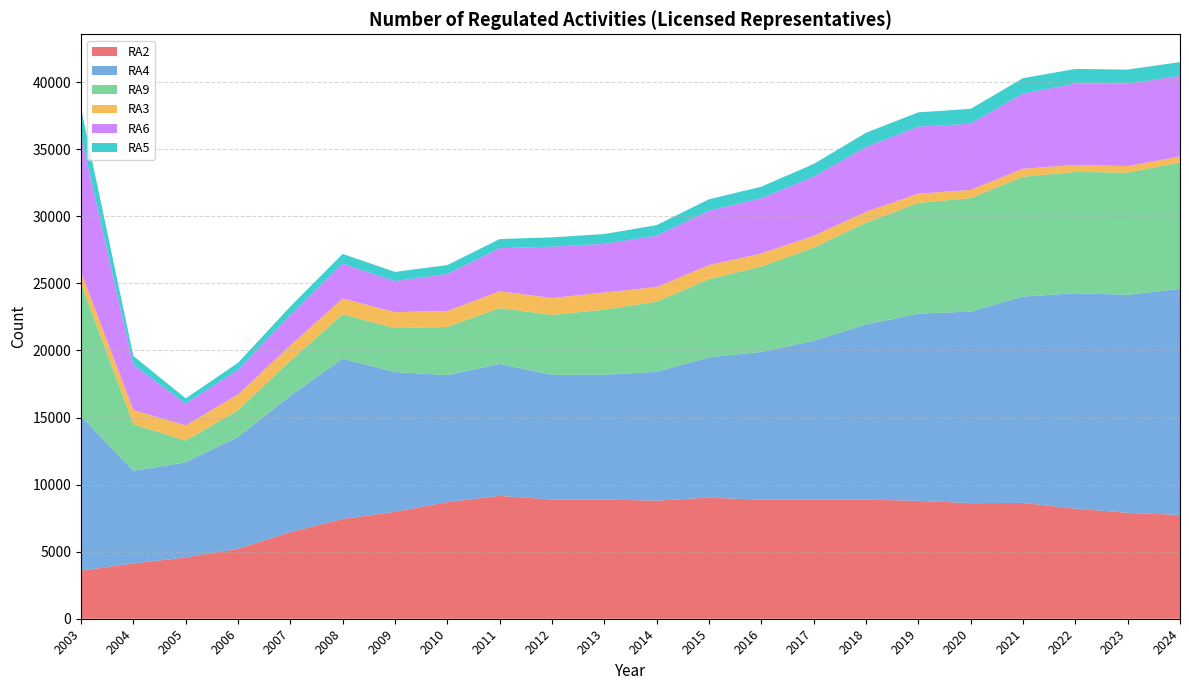

Reading right to left, what are all the values shown in this chart?

RA2: 2024=7737	2023=7898	2022=8206	2021=8636	2020=8619	2019=8789	2018=8881	2017=8877	2016=8873	2015=9029	2014=8804	2013=8882	2012=8883	2011=9158	2010=8694	2009=7967	2008=7435	2007=6451	2006=5211	2005=4568	2004=4118	2003=3584
RA4: 2024=16861	2023=16250	2022=16062	2021=15382	2020=14278	2019=13957	2018=13054	2017=11834	2016=11018	2015=10462	2014=9603	2013=9309	2012=9298	2011=9840	2010=9468	2009=10421	2008=11944	2007=10171	2006=8335	2005=7097	2004=6906	2003=11511
RA9: 2024=9411	2023=9110	2022=9038	2021=8931	2020=8454	2019=8251	2018=7588	2017=6954	2016=6366	2015=5821	2014=5228	2013=4853	2012=4469	2011=4163	2010=3594	2009=3272	2008=3311	2007=2607	2006=2003	2005=1612	2004=3478	2003=9884
RA3: 2024=454	2023=485	2022=522	2021=597	2020=619	2019=689	2018=815	2017=878	2016=973	2015=1046	2014=1095	2013=1275	2012=1259	2011=1248	2010=1191	2009=1191	2008=1186	2007=1143	2006=1169	2005=1136	2004=1058	2003=873
RA6: 2024=6001	2023=6145	2022=6062	2021=5608	2020=4936	2019=4994	2018=4828	2017=4408	2016=4122	2015=4051	2014=3828	2013=3630	2012=3828	2011=3216	2010=2752	2009=2318	2008=2588	2007=2285	2006=1843	2005=1615	2004=3369	2003=10155
RA5: 2024=1030	2023=1050	2022=1095	2021=1144	2020=1104	2019=1070	2018=1062	2017=950	2016=856	2015=861	2014=787	2013=730	2012=694	2011=680	2010=664	2009=688	2008=733	2007=619	2006=516	2005=399	2004=657	2003=2057